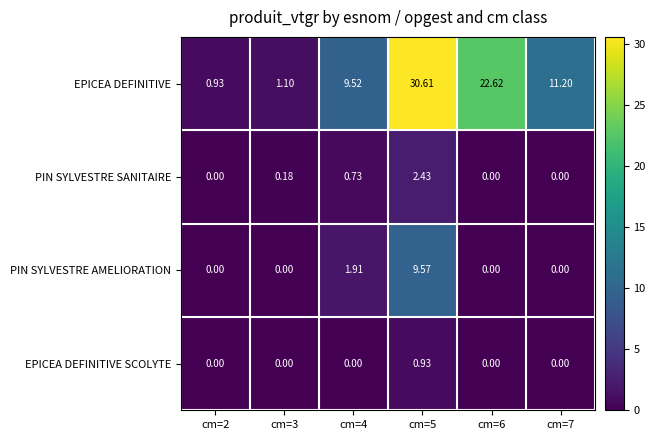

Rank the series by their maximum value, from lowest to highest.

EPICEA DEFINITIVE SCOLYTE, PIN SYLVESTRE SANITAIRE, PIN SYLVESTRE AMELIORATION, EPICEA DEFINITIVE